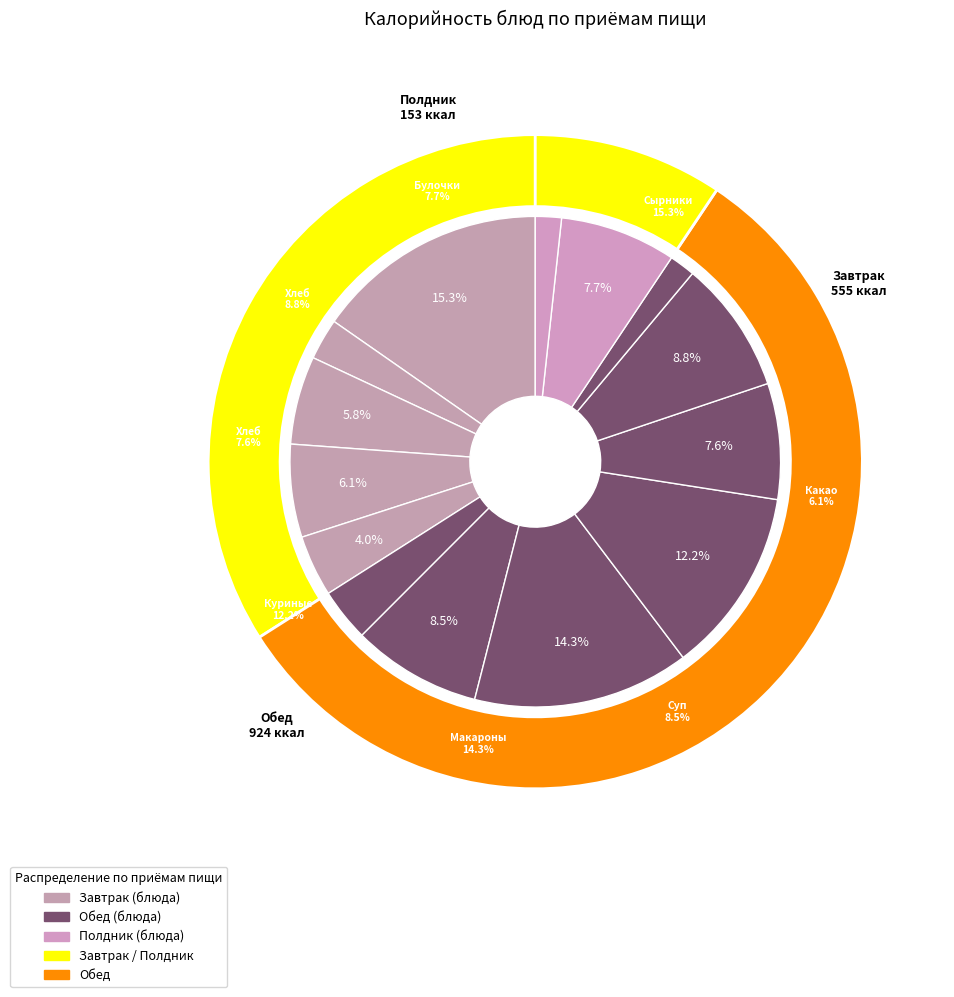

What is the change in value from Хлеб пшеничный (завтрак) to Чай с сахаром?

-67.0